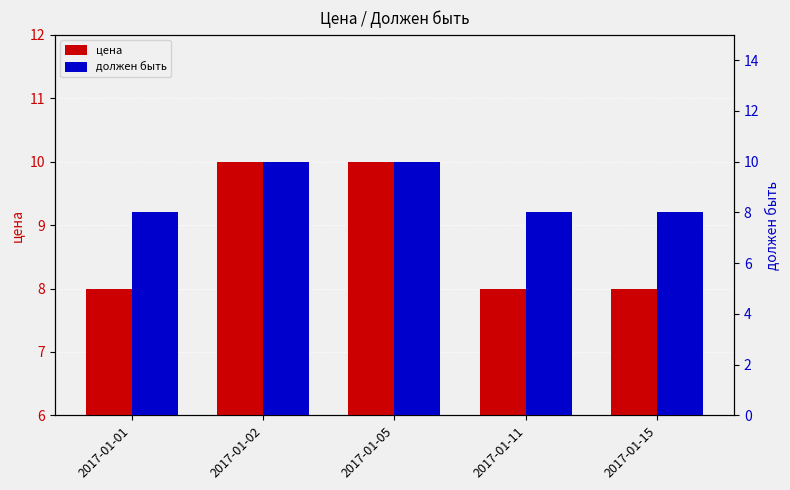

Which series has the widest spread of values?

цена